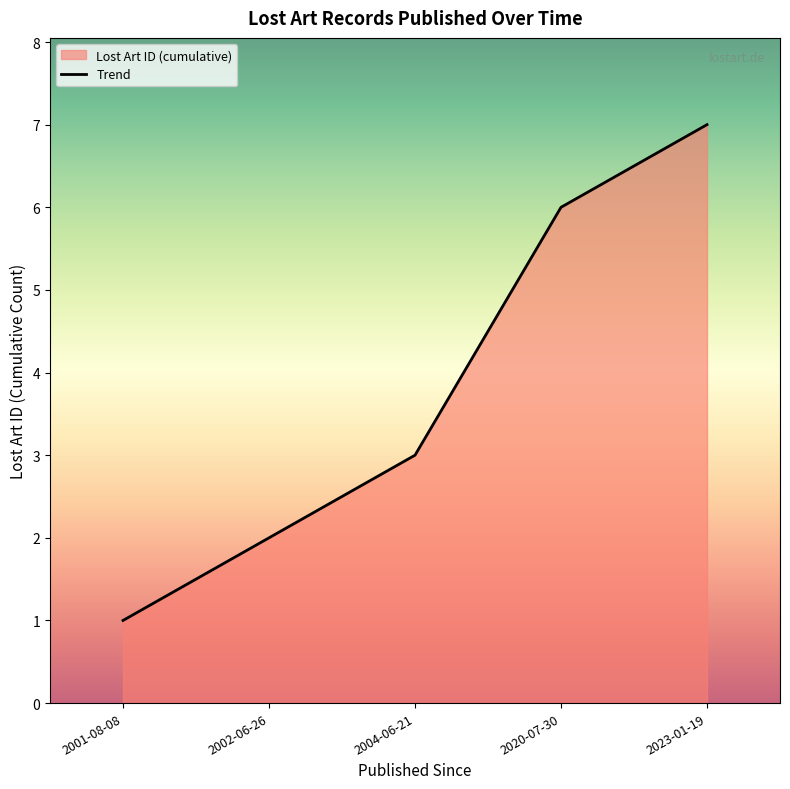

The value at 2023-01-19 is 7. True or false?

True